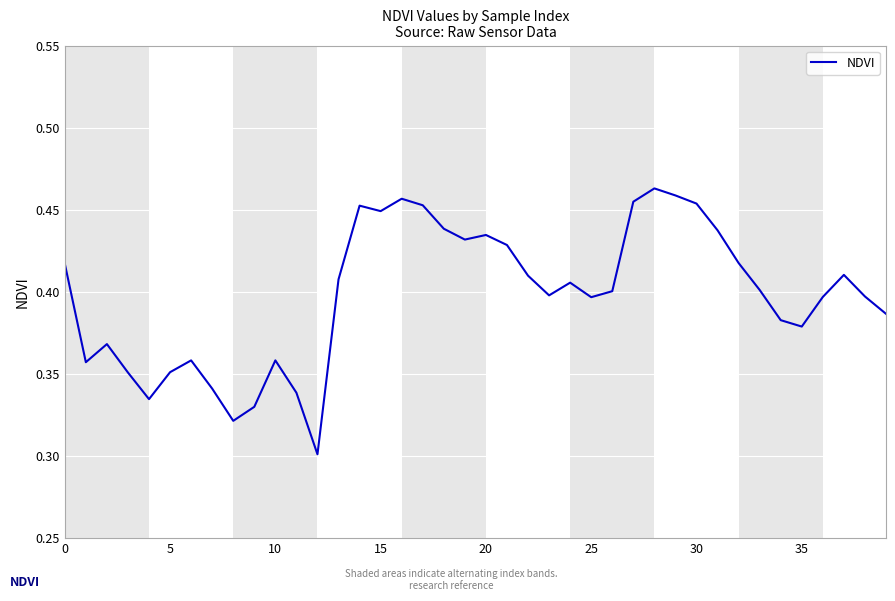

True or false: the data has more than 0 interior local peaks.

True